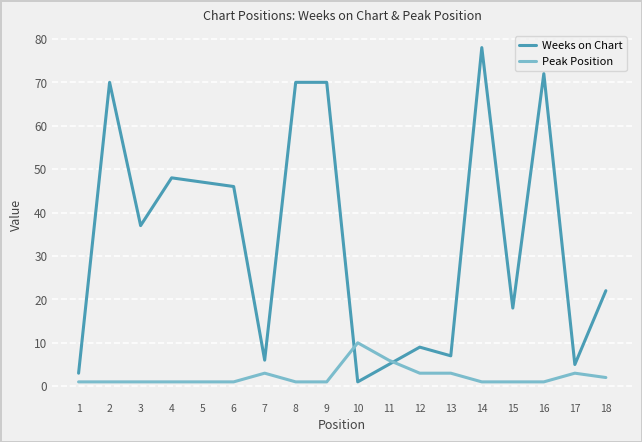

What is the approximate value of Peak Position at 11?

6